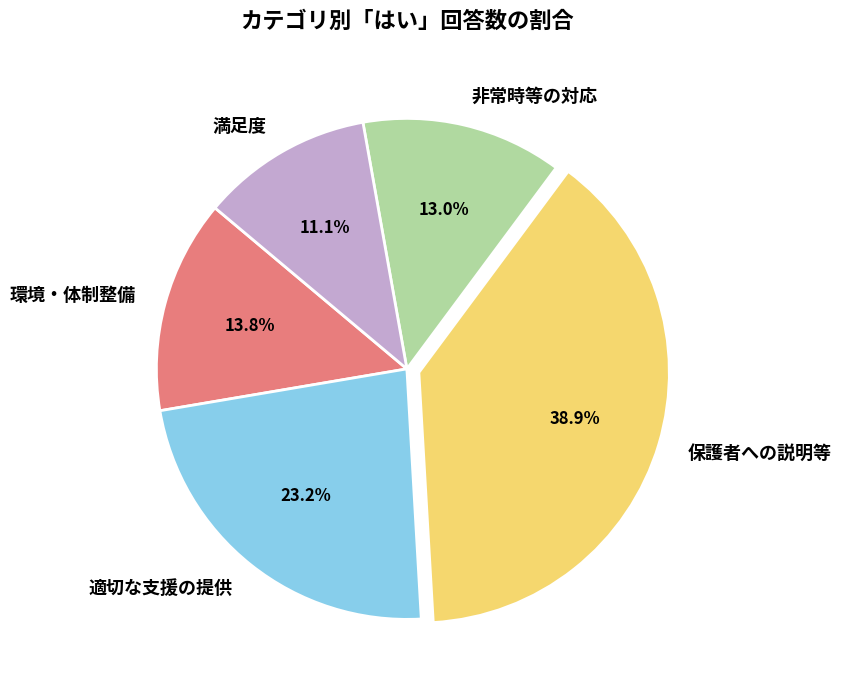

Which category has the smallest portion of the pie?

満足度